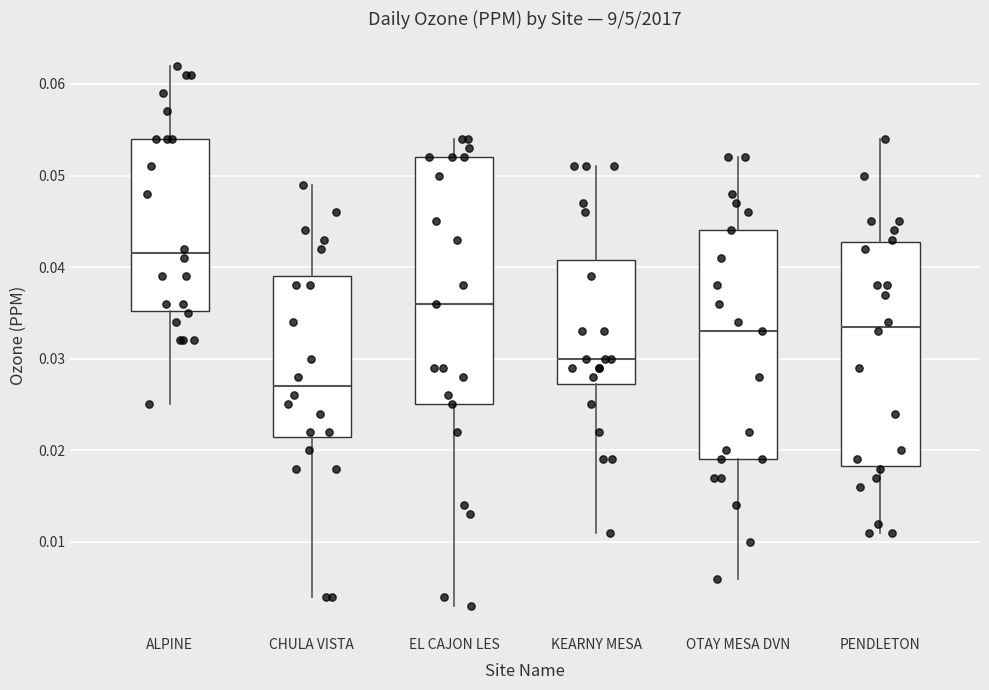

Comparing the boxes themselves (not the whiskers), which one is the tallest?

EL CAJON LES